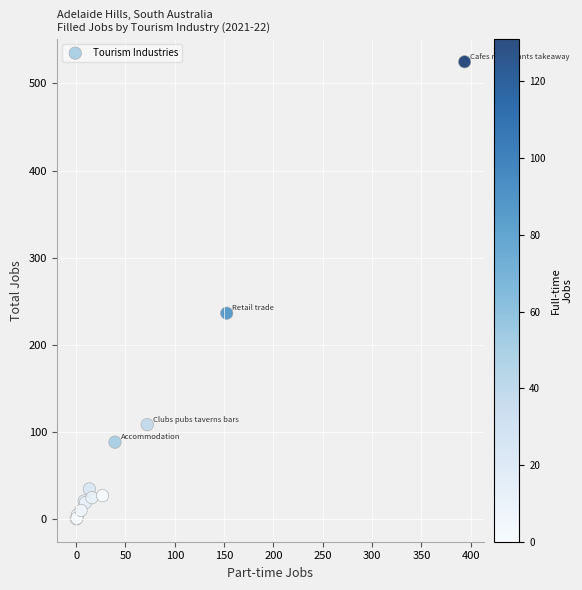

What Y value in the scatter plot is closest to 262?

236.2